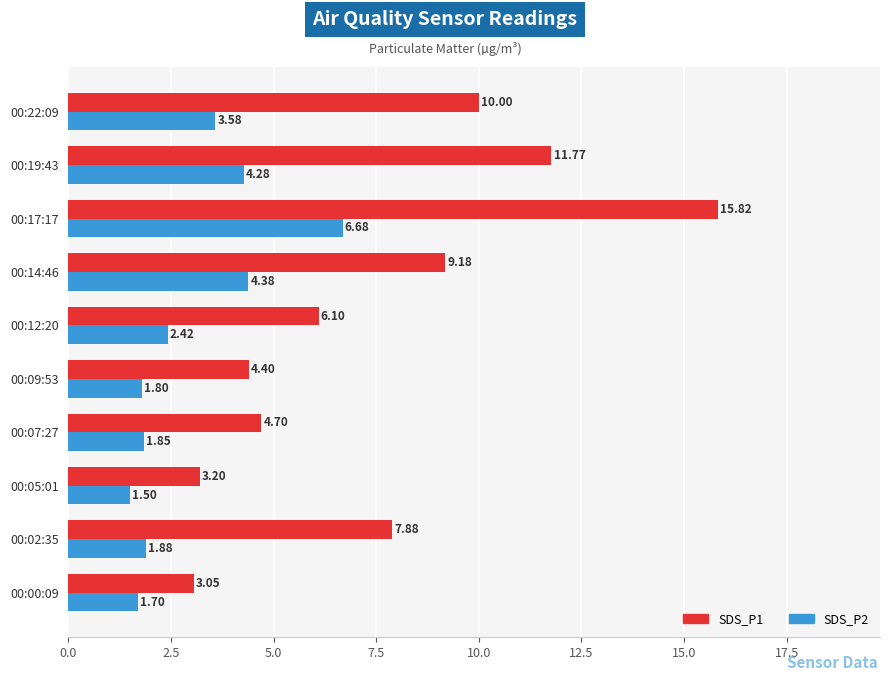

Which series has the largest range (max minus min)?

SDS_P1